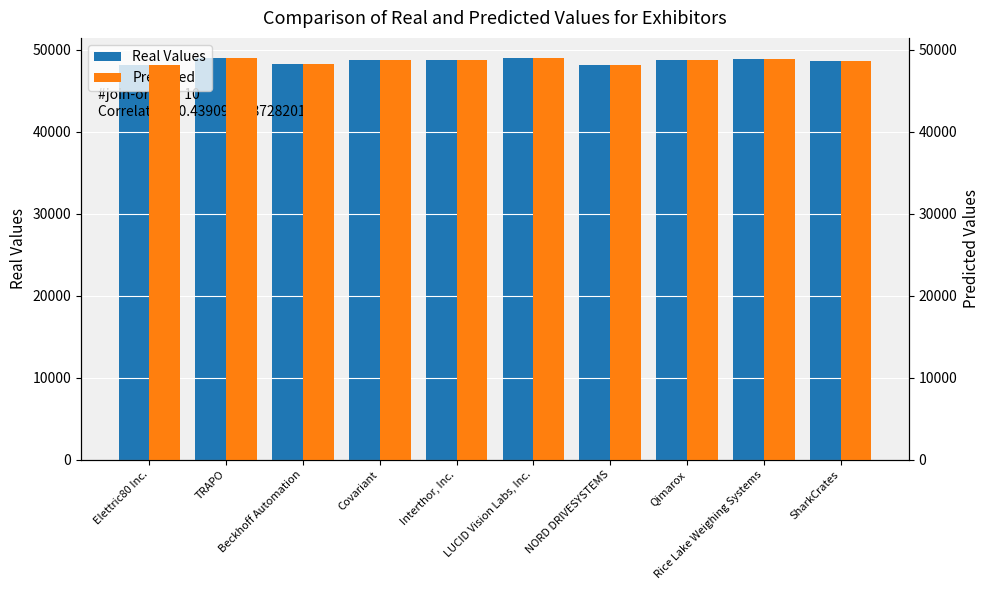

Count the number of categories in the chart.

10